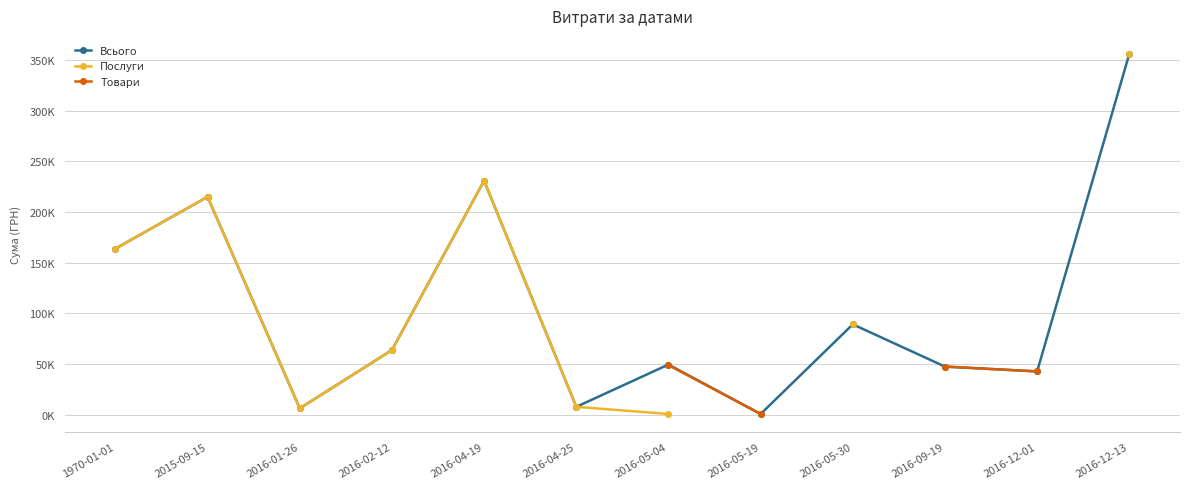

True or false: Всього and Товари cross at least once.

False